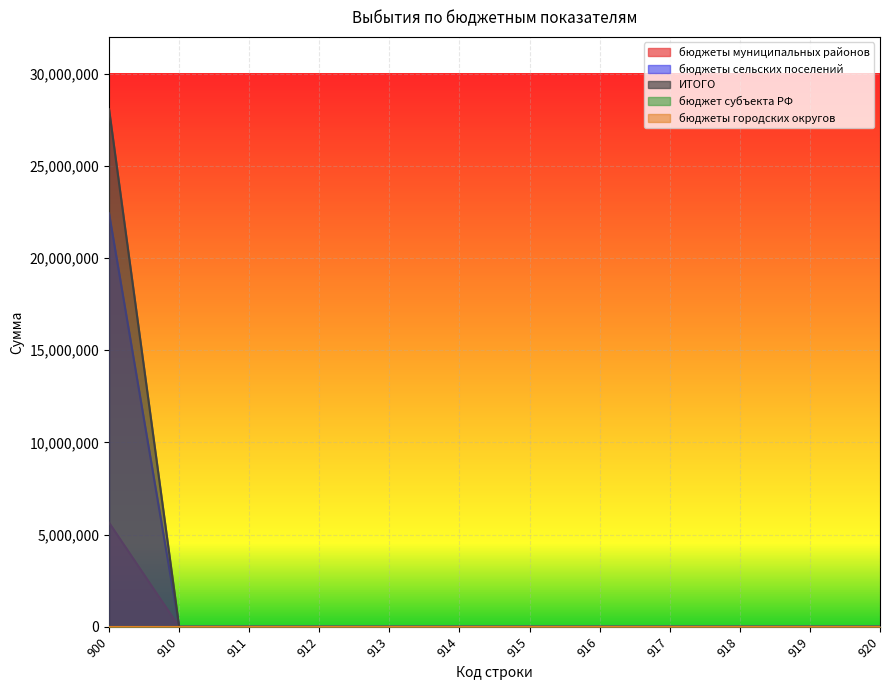

True or false: бюджеты сельских поселений and ИТОГО intersect in this chart.

False